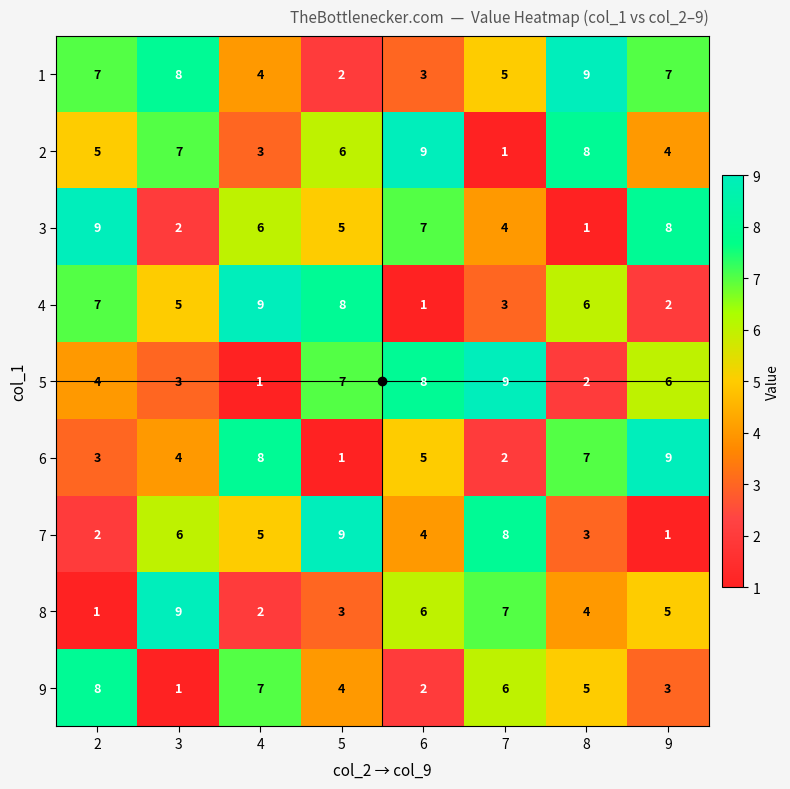

Rank the series at 6 from lowest to highest value.

4, 9, 1, 7, 6, 8, 3, 5, 2